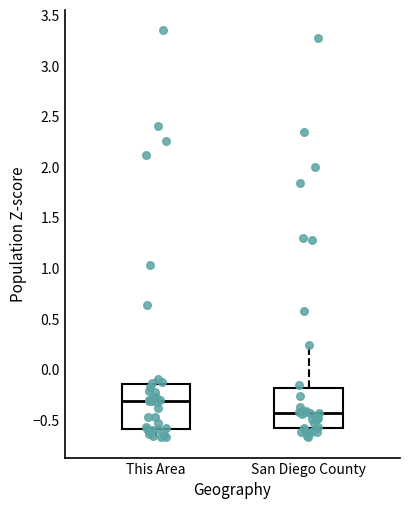

Reading left to right, read every box against the y-axis: the position of its median line, the range the box covers, and the ends of its whiskers. The values are not printed on the chart, so give them approximately, as read against the axis.

This Area: median -0.30, box -0.60 to -0.15, whiskers -0.65 to -0.10
San Diego County: median -0.45, box -0.60 to -0.20, whiskers -0.65 to 0.25